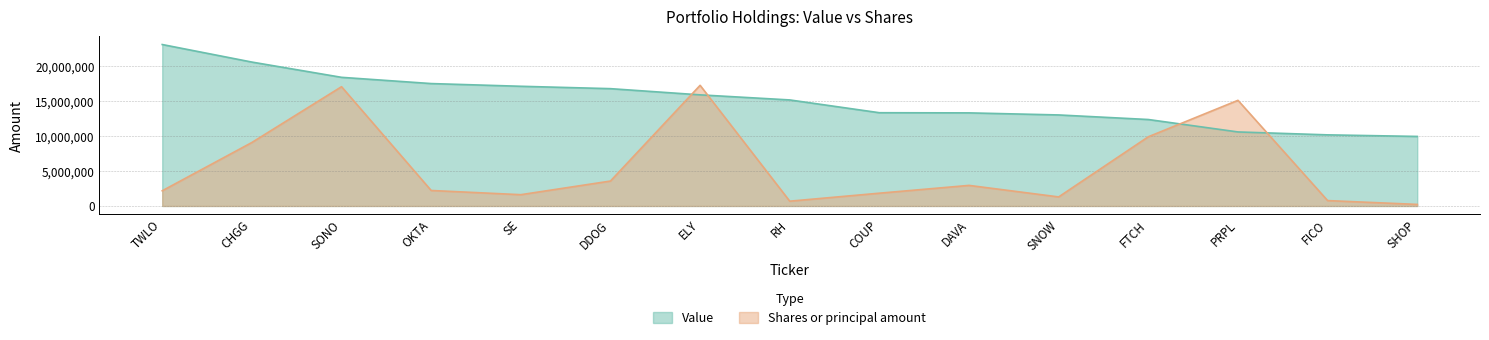

What is the difference between the maximum and minimum values in the Shares or principal amount series?

17022420